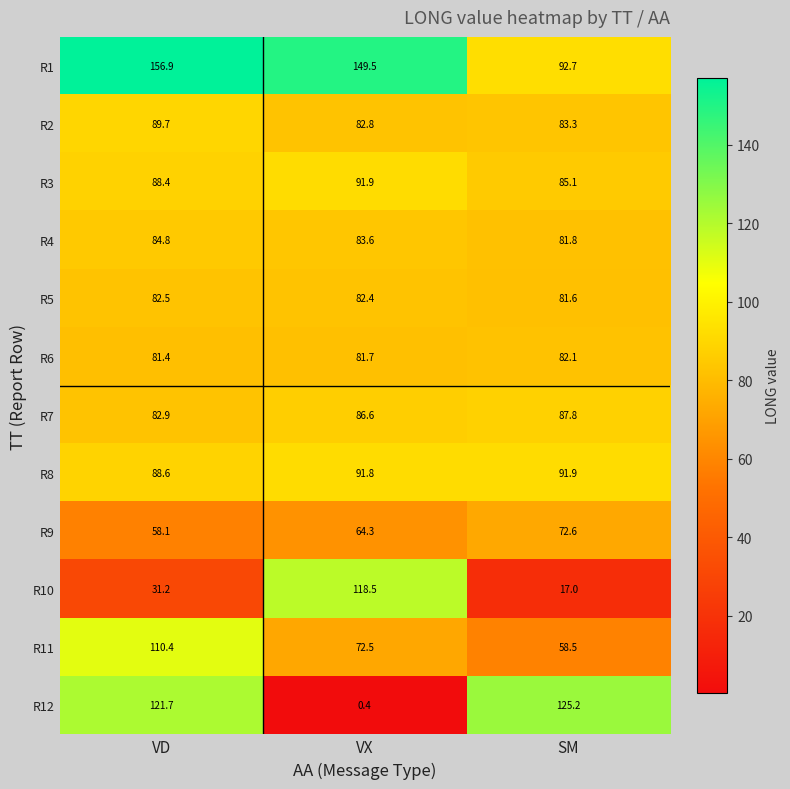

Which category has the highest value in the R11 series?

VD